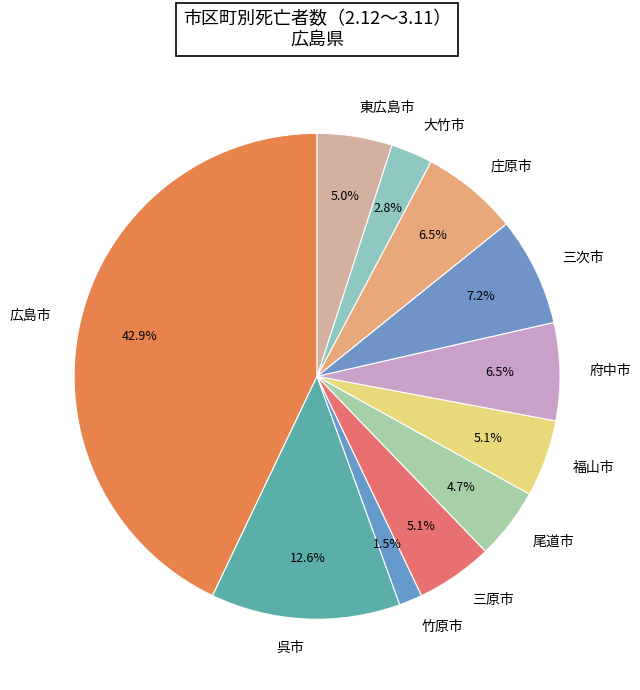

Between 三次市 and 呉市, which is larger?

呉市